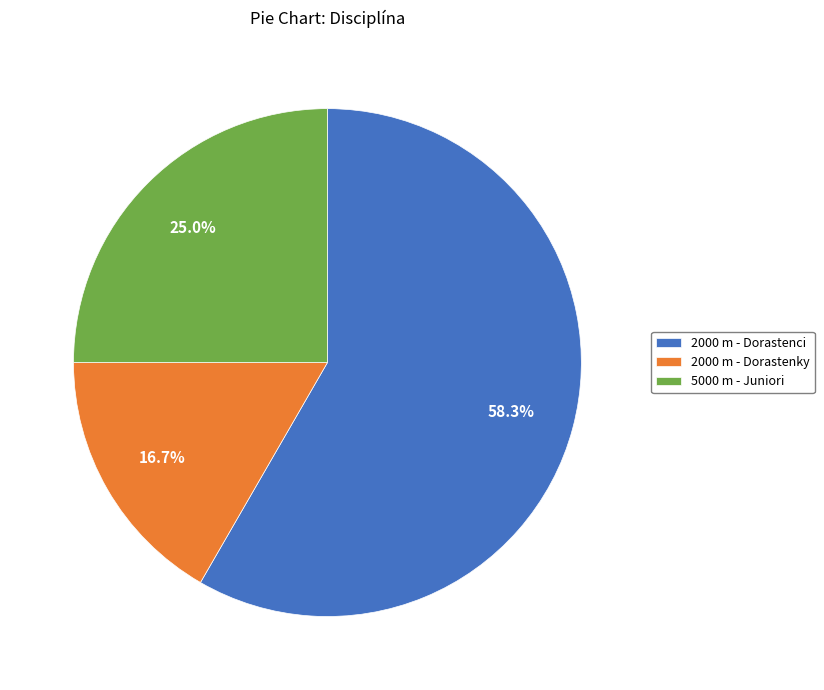

Which has a higher value, 5000 m - Juniori or 2000 m - Dorastenci?

2000 m - Dorastenci